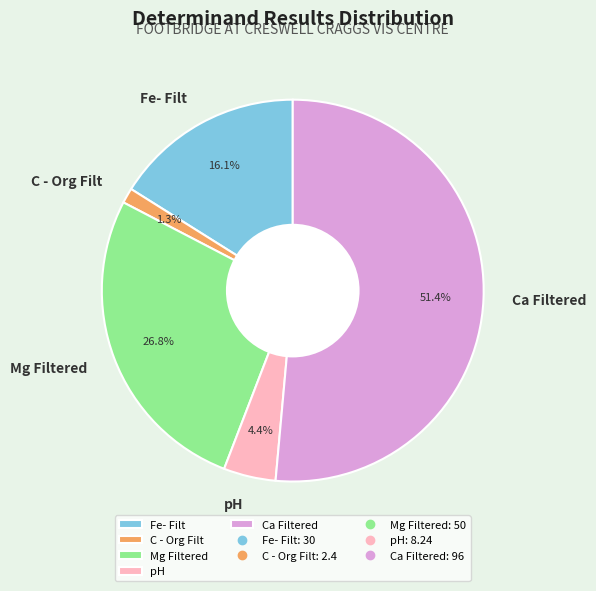

To the nearest percent, what is the combined percentage of C - Org Filt and pH?

6%